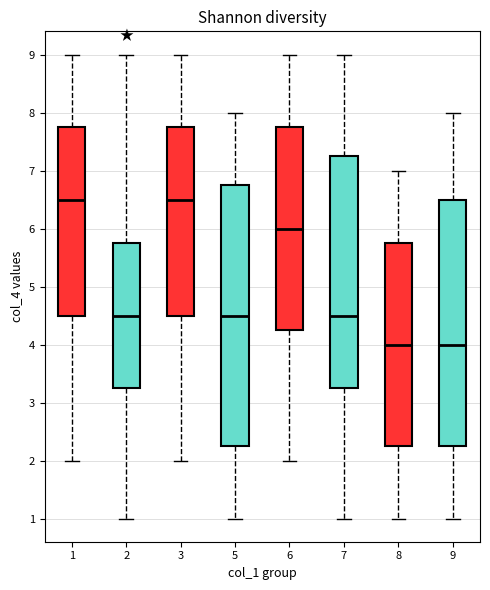

Where does the median line of the box at x = 5 sit on the y-axis? The values are not printed on the chart, so give them approximately, as read against the axis.

4.5